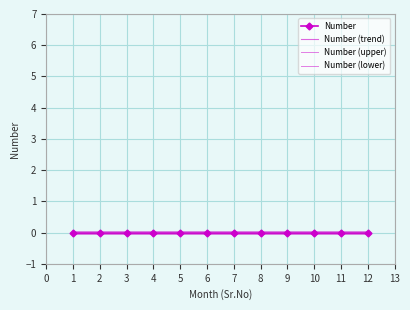

How many lines are shown in the chart?

4